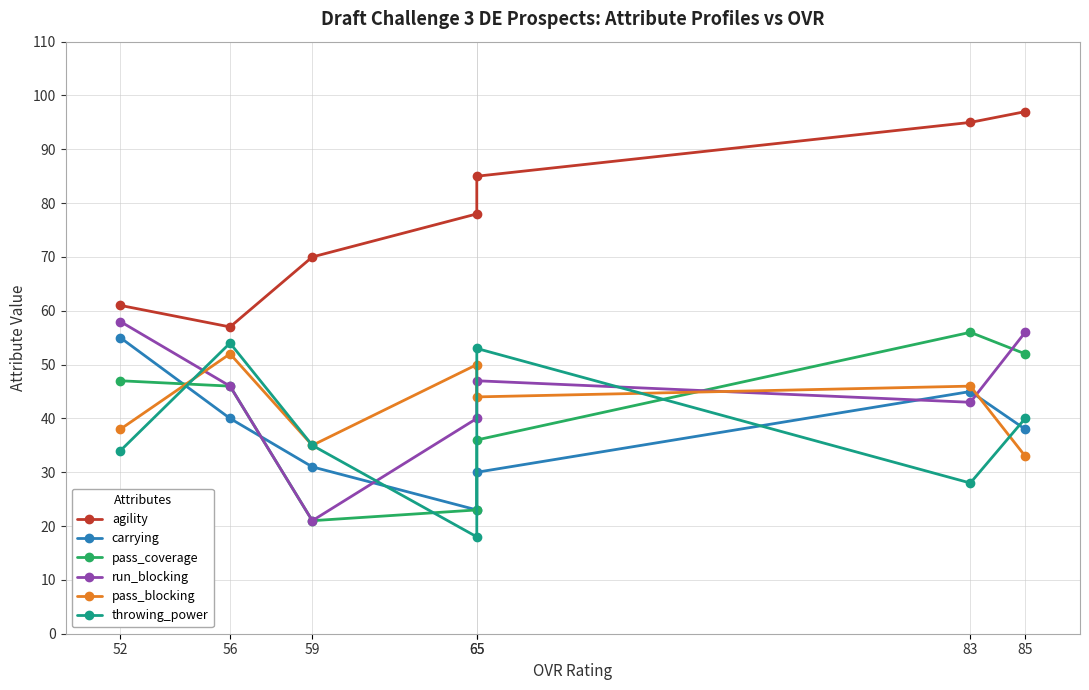

True or false: pass_coverage has a value of 23 at 65.

True